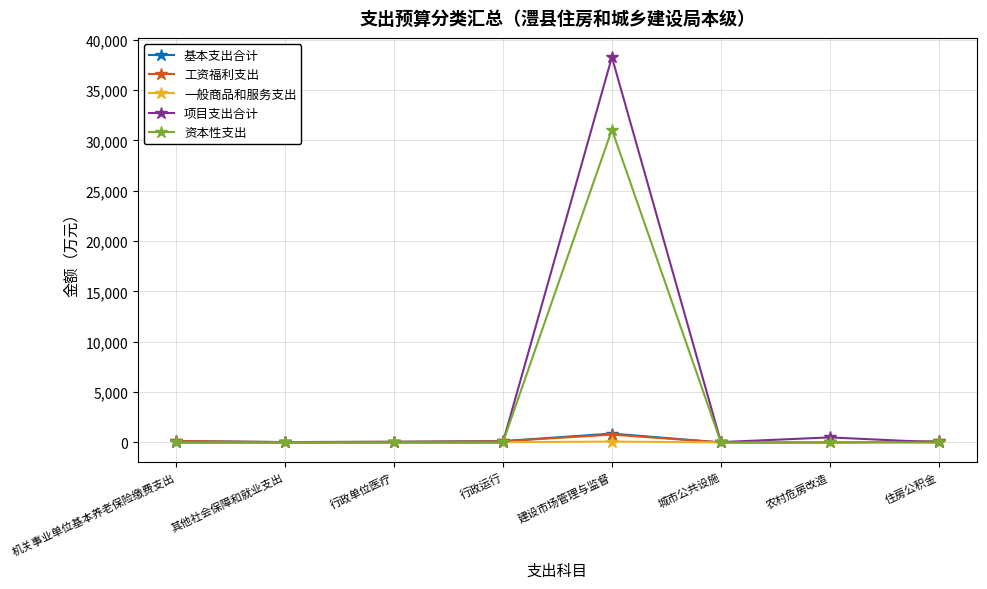

Where is 工资福利支出 nearest to the value 388?

机关事业单位基本养老保险缴费支出